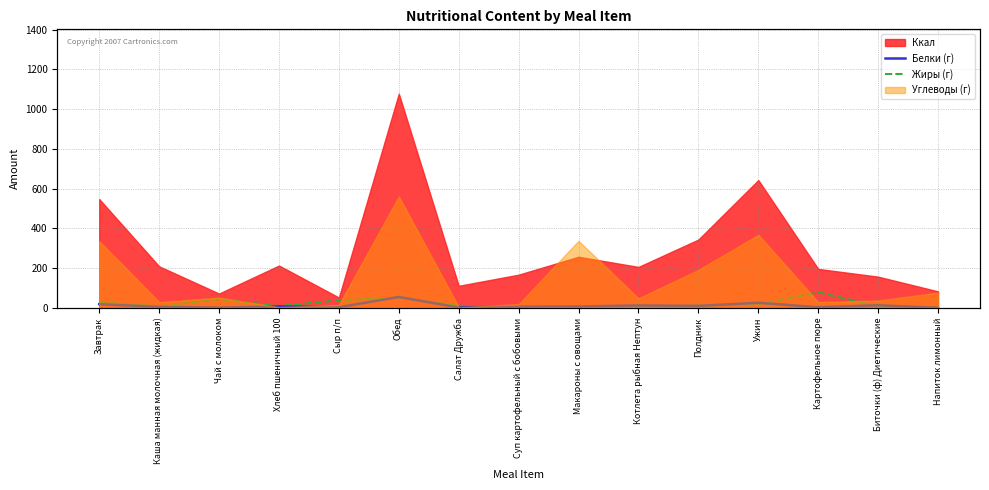

What is the difference between the maximum and minimum values in the Жиры (г) series?

77.0